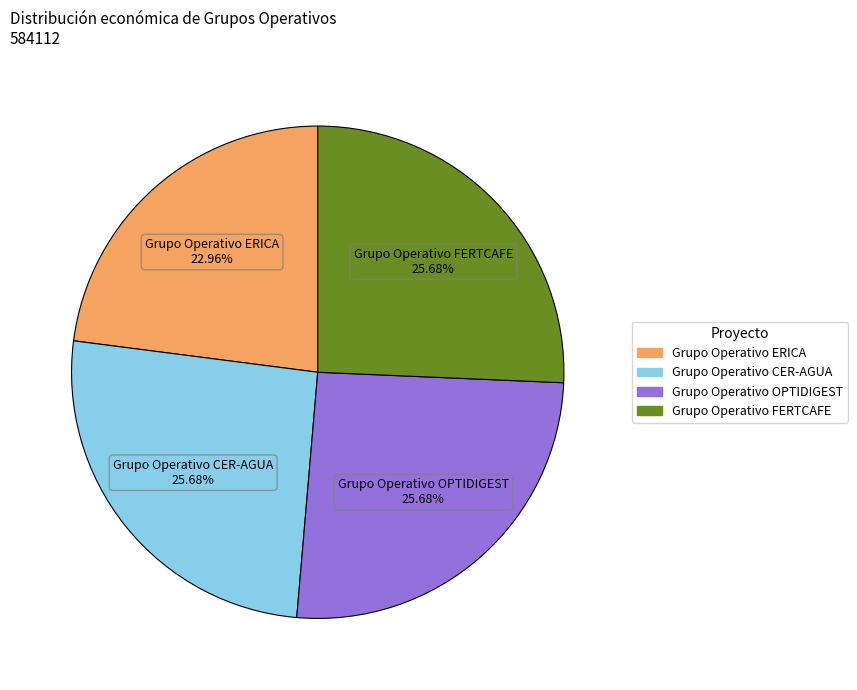

Does Grupo Operativo FERTCAFE represent more than half of the total?

No